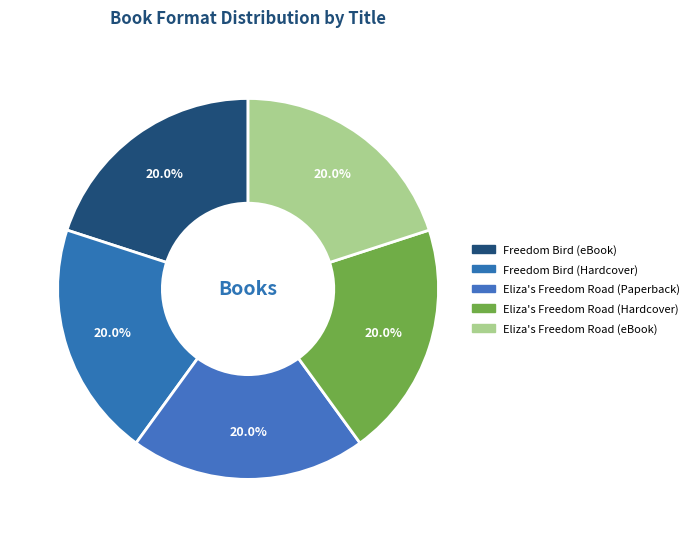

The Freedom Bird (Hardcover) slice represents 1% of the pie. True or false?

False